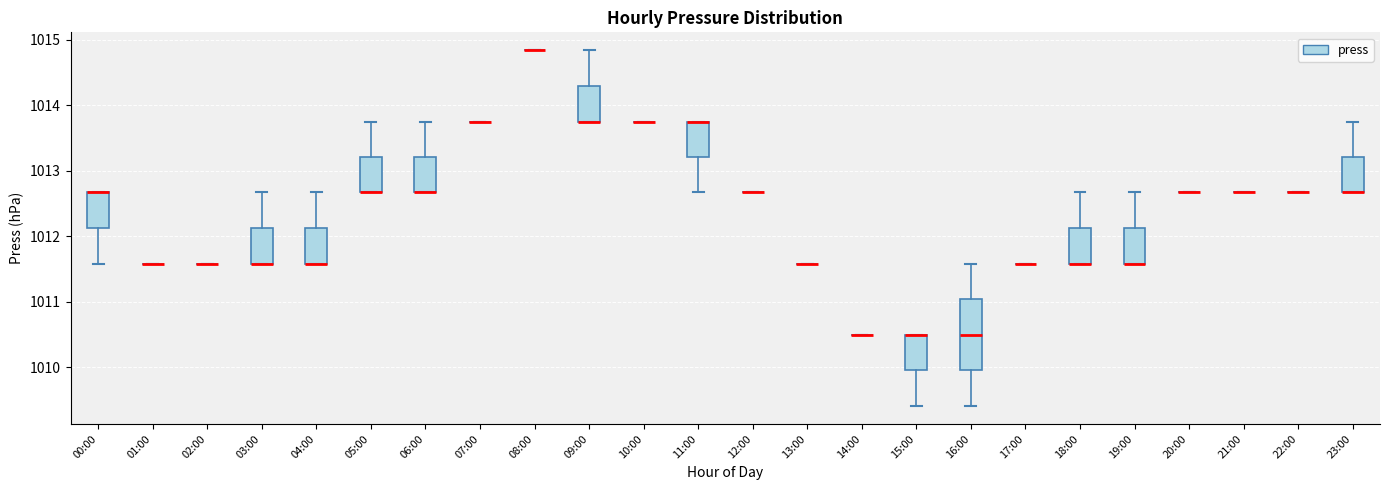

Where is the lower edge of the box for 19:00 on the y-axis? The values are not printed on the chart, so give them approximately, as read against the axis.

1011.6